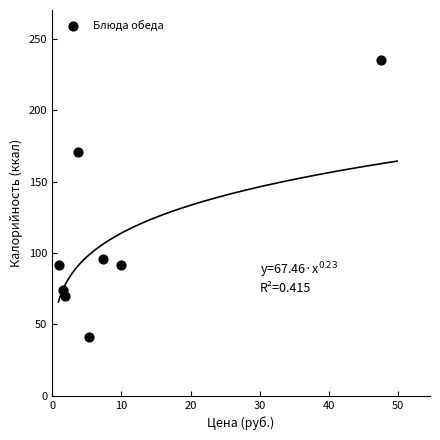

What Y value in the scatter plot is closest to 138?

171